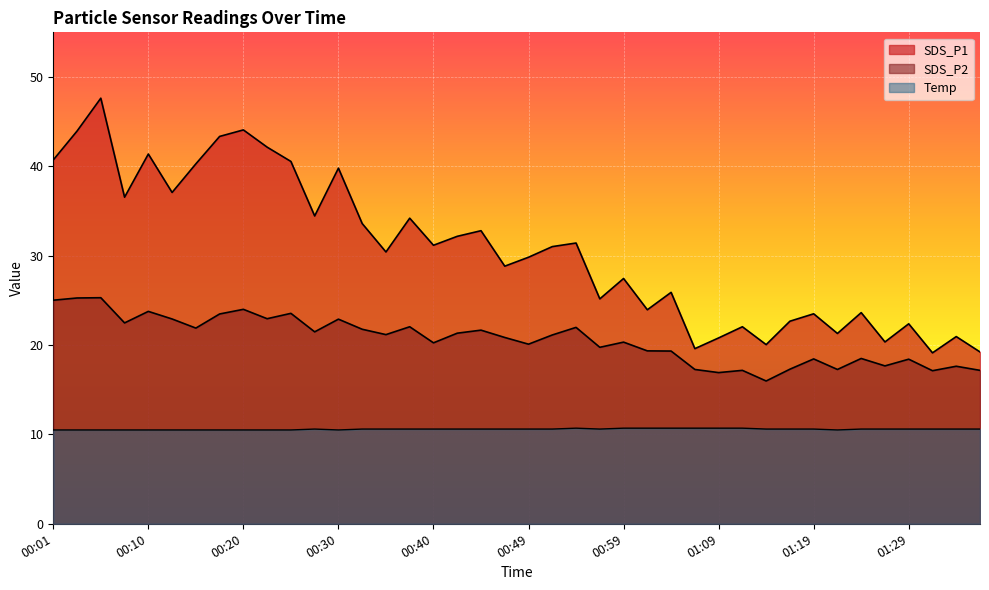

What is the sum of all SDS_P1 values?

1225.5